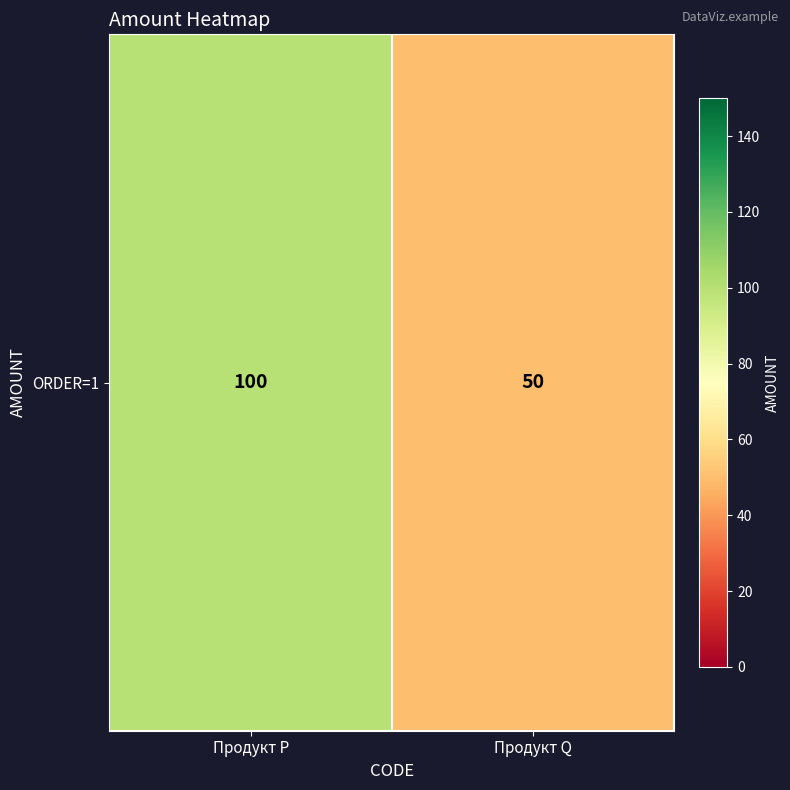

What is the greatest value displayed?

100